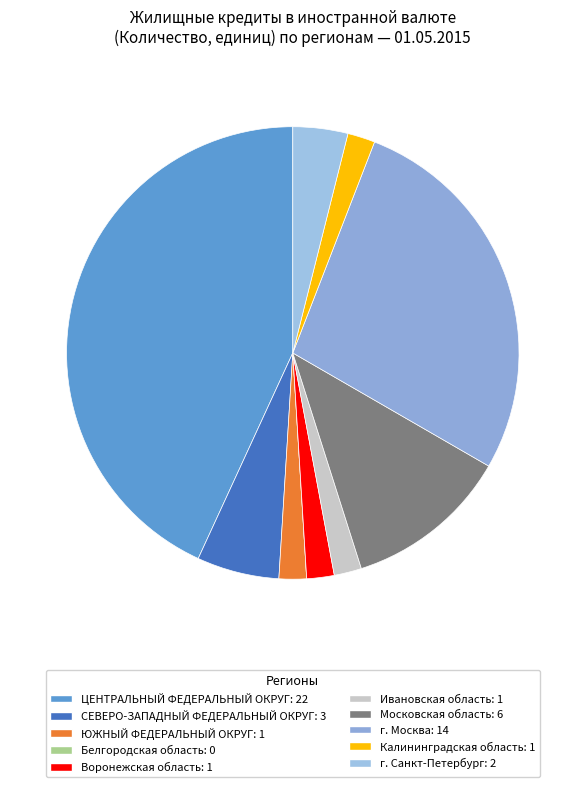

Is it true that СЕВЕРО-ЗАПАДНЫЙ ФЕДЕРАЛЬНЫЙ ОКРУГ is 12% of the pie?

False